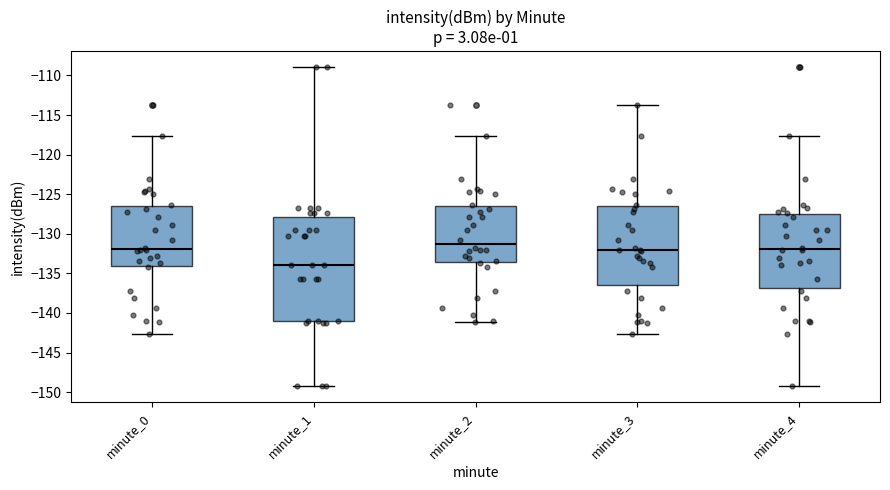

Where is the lower edge of the box for minute_0 on the y-axis? The values are not printed on the chart, so give them approximately, as read against the axis.

-134.0